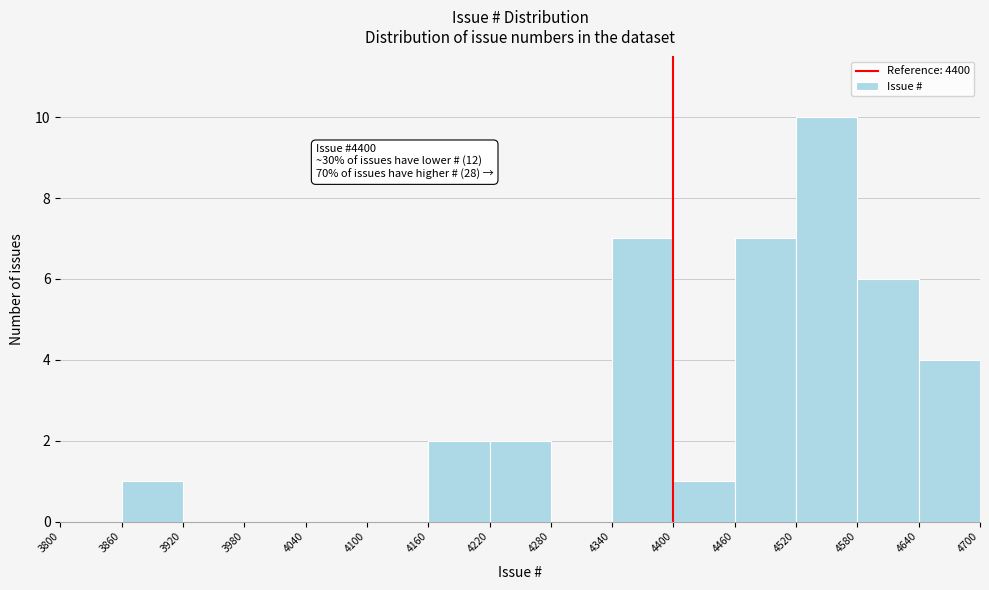

Which range on the x-axis has the tallest bar?

4520 to 4580